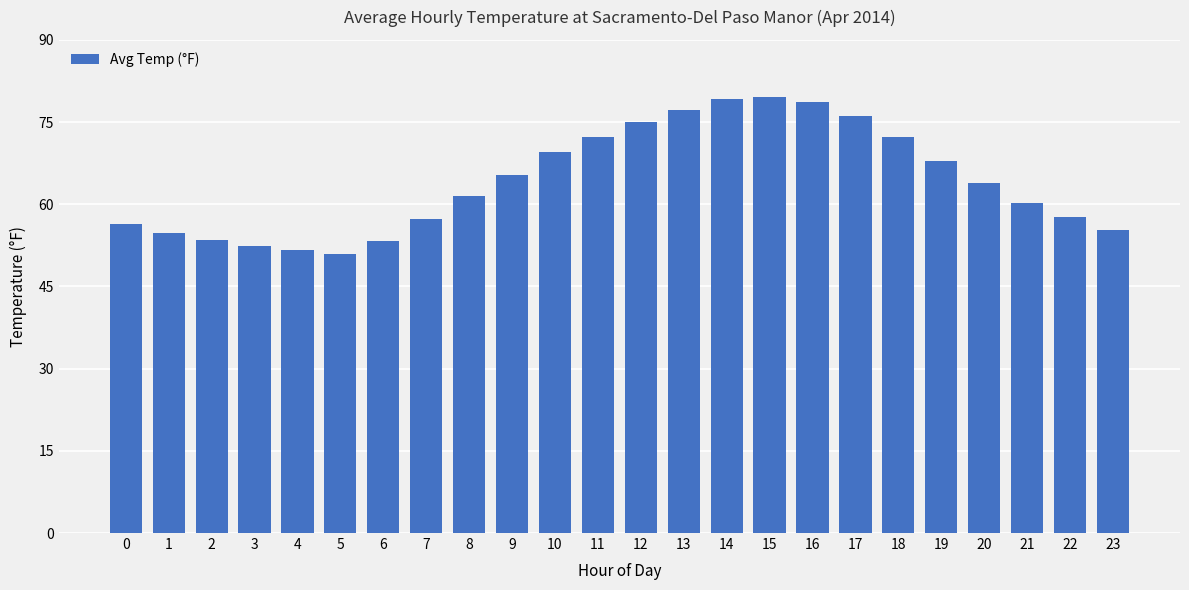

How many data points are less than 63?

12